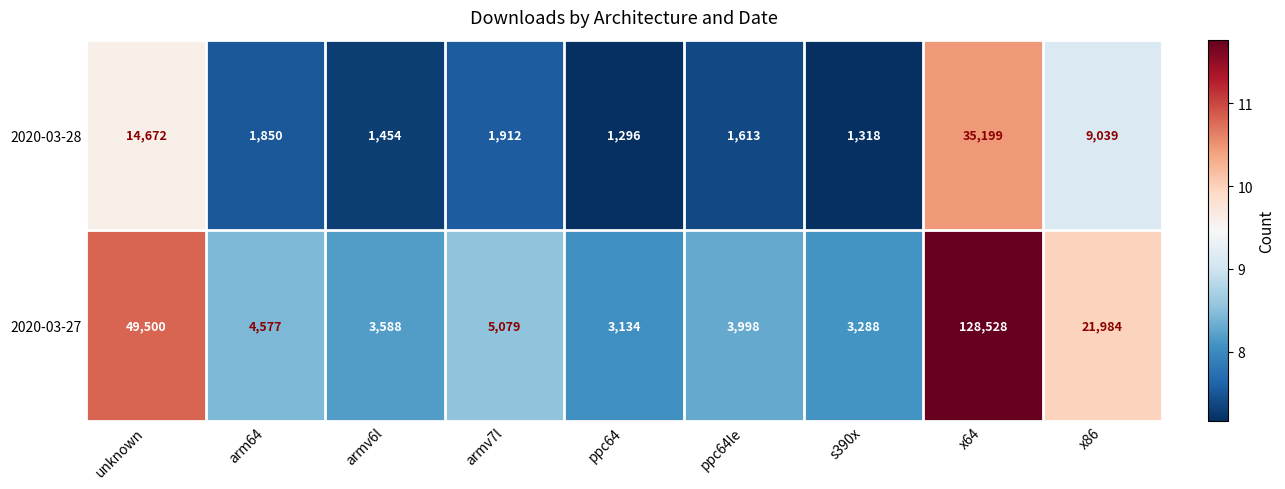

At which category does the chart reach its minimum across all series?

ppc64